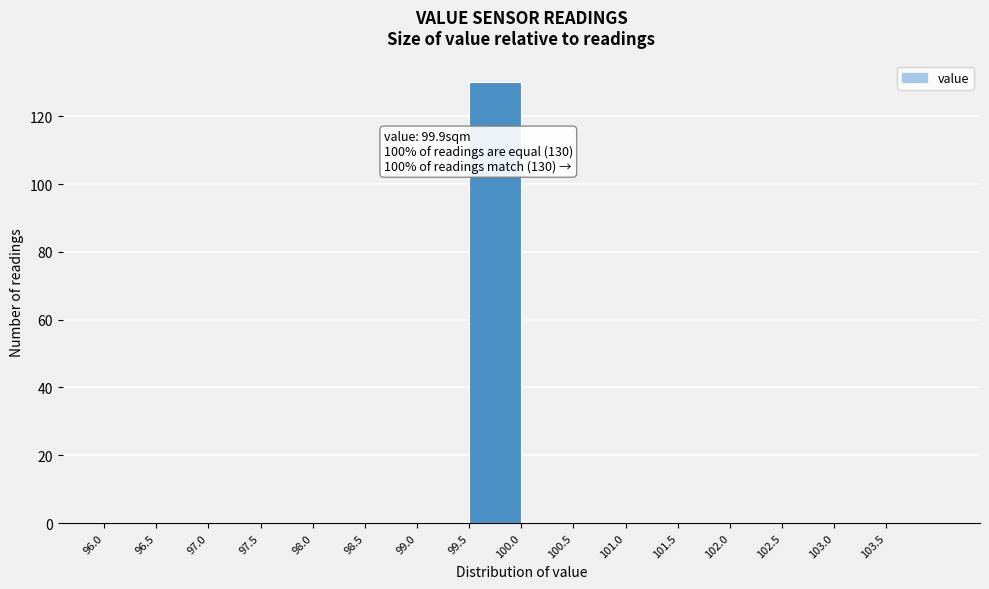

Which range on the x-axis has the tallest bar?

99.5 to 100.0